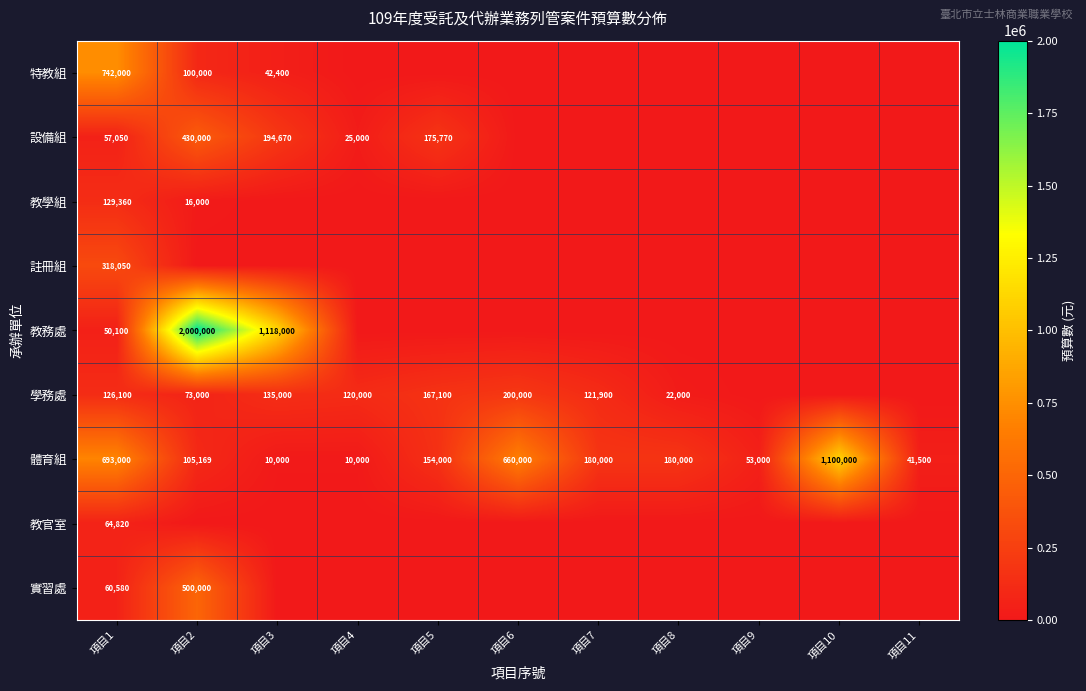

Which has a higher value, 項目4 or 項目11?

項目4